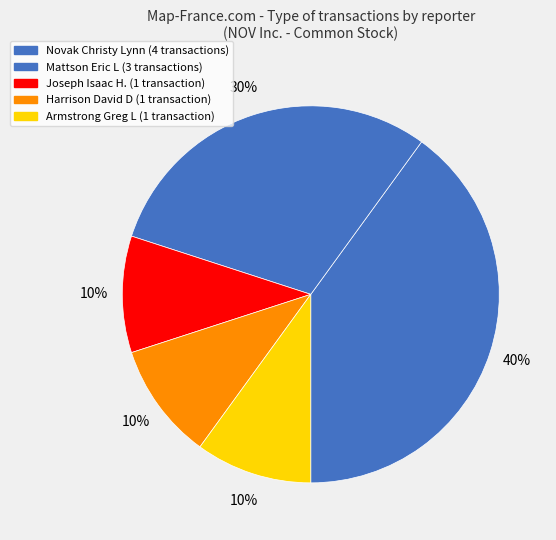

Count the number of slices in the pie.

5